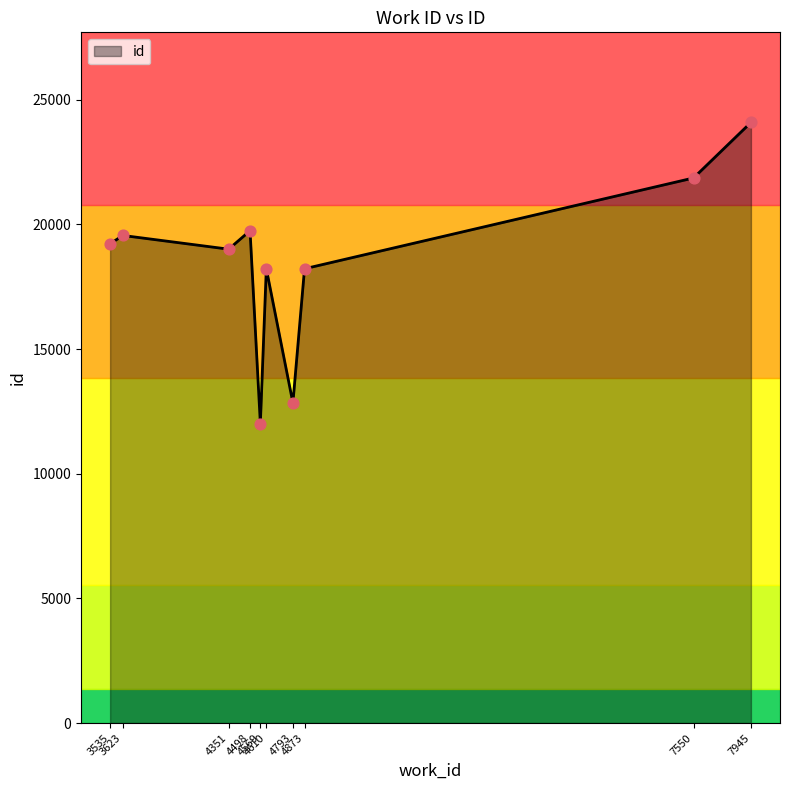

What is the change in value from 4610 to 4351?

+781